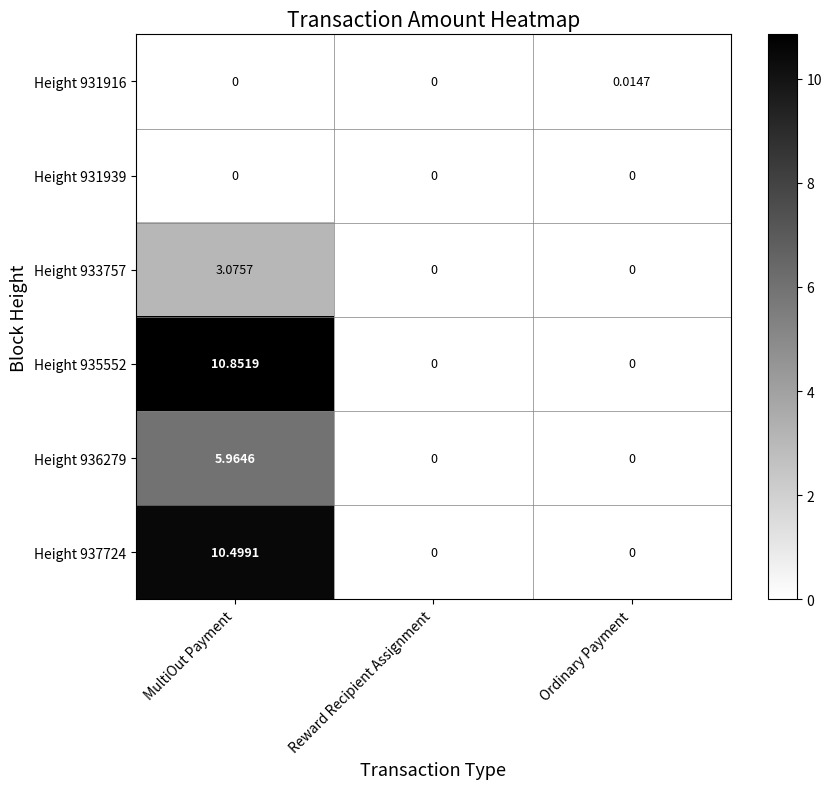

How many data points does each series have?

3